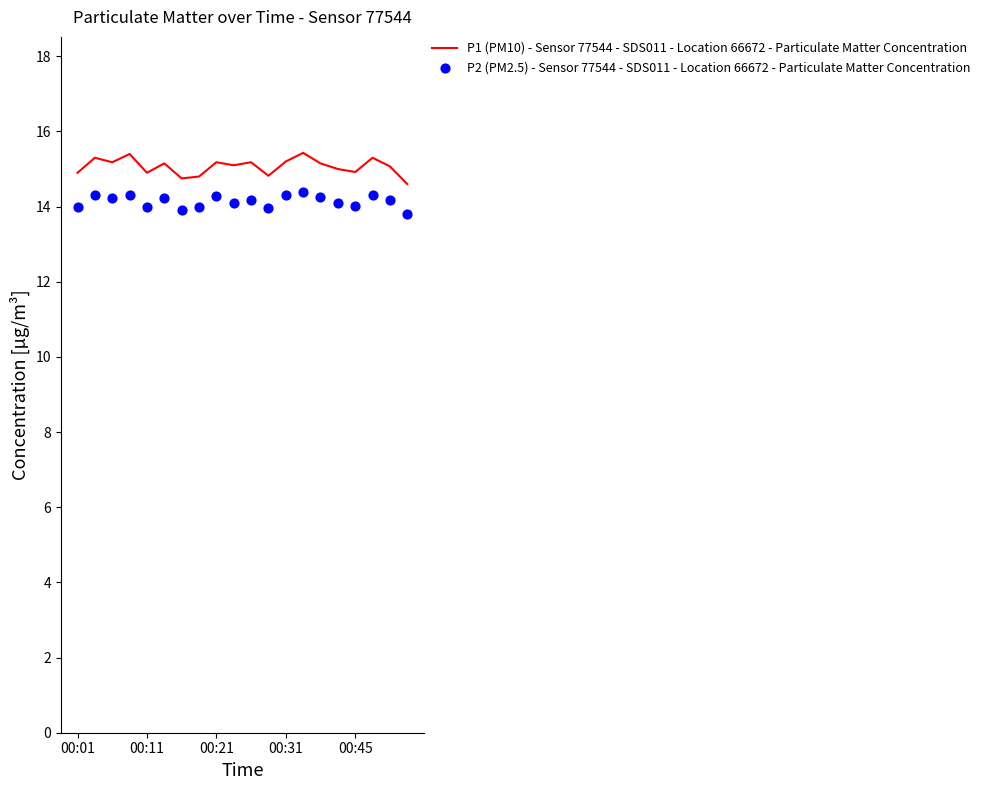

At which category is the sum across all series the highest?

13